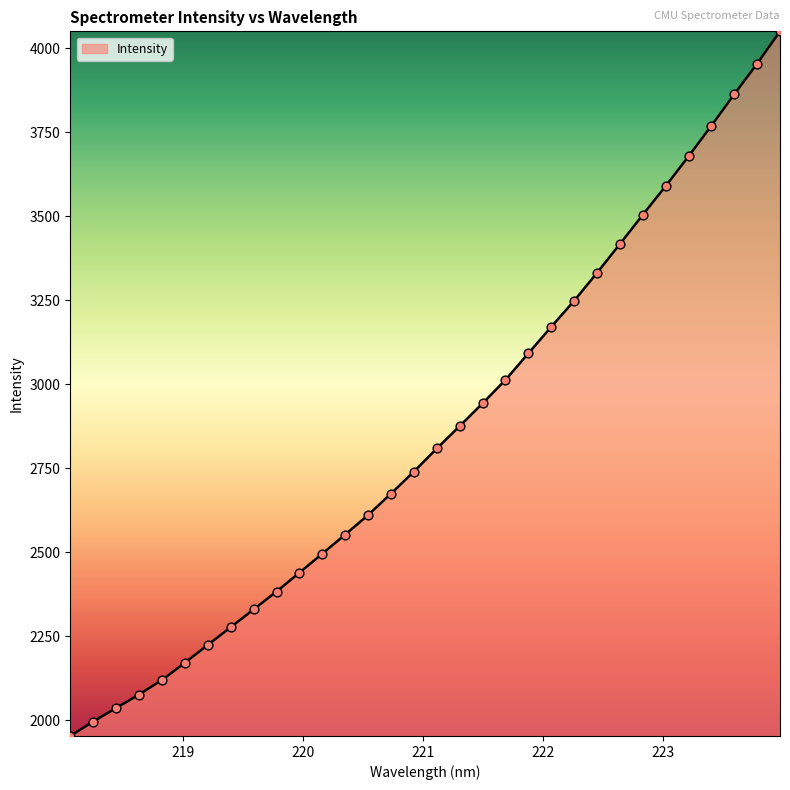

What is the greatest value displayed?

4051.1